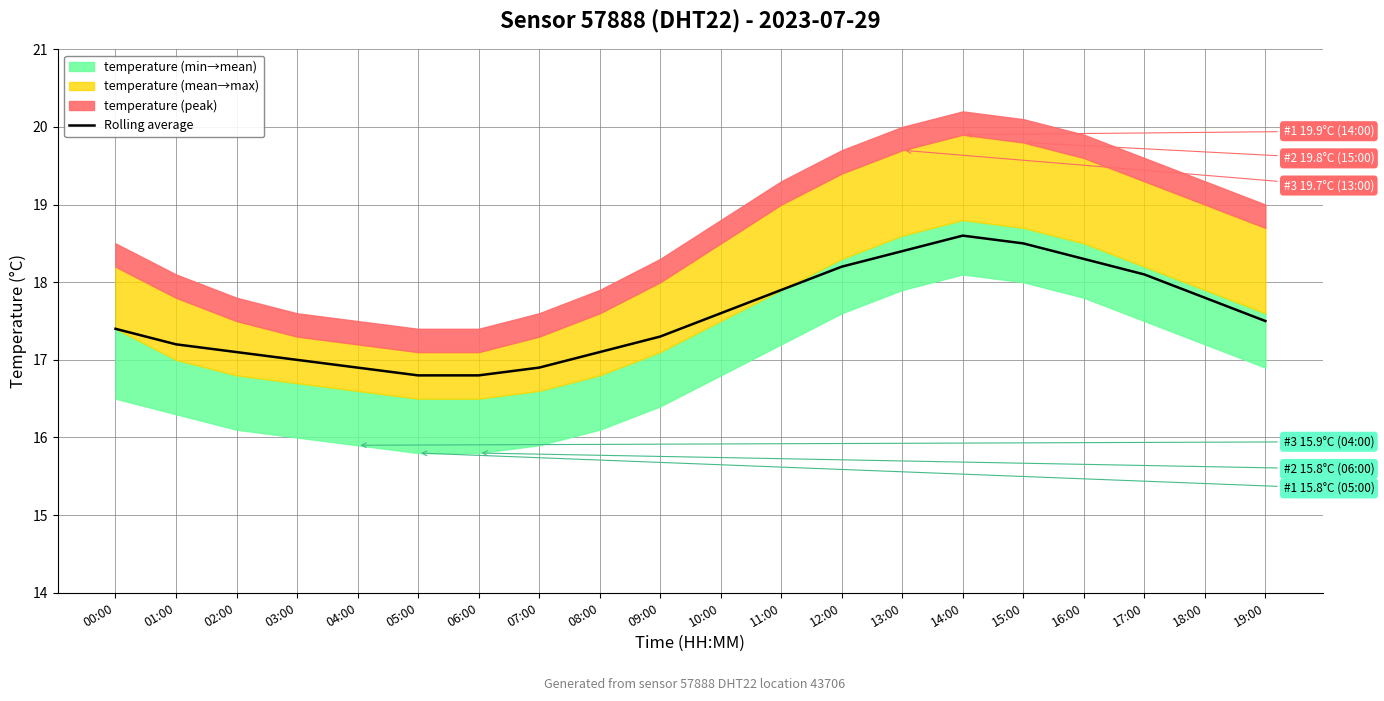

At which category does the data reach its first local peak?

14:00